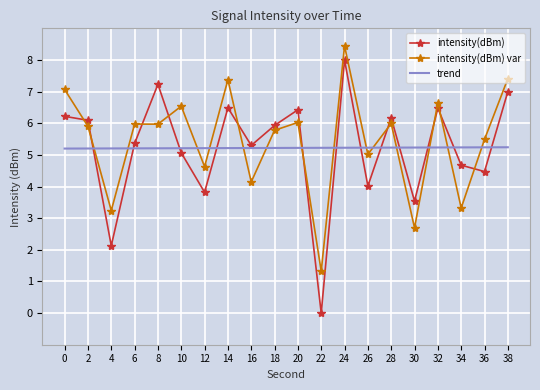

At which category does intensity(dBm) reach its first local peak?

8